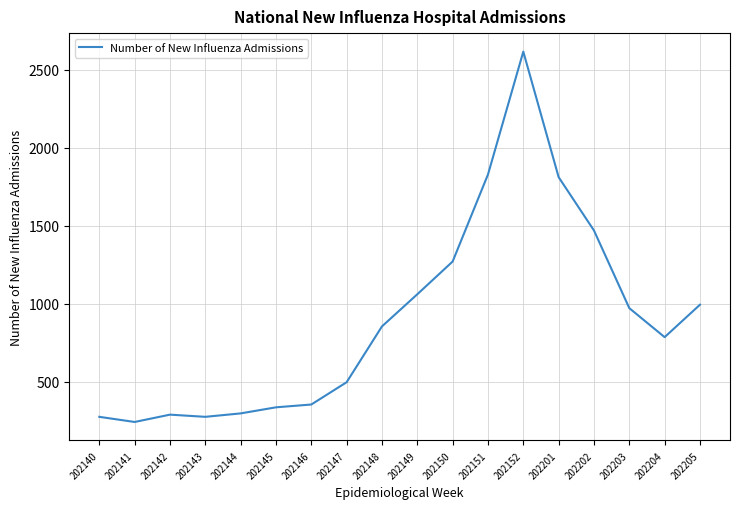

What is the sum of all values?

16214